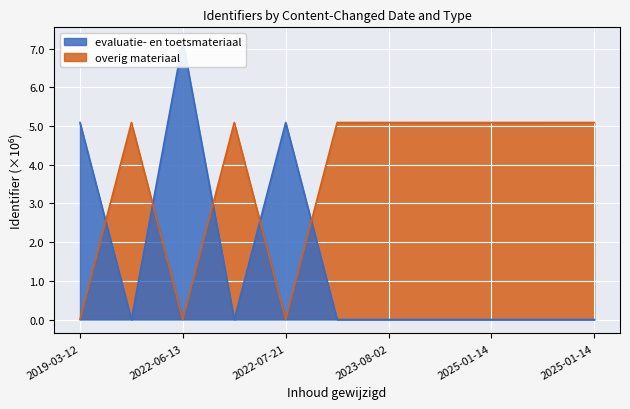

At how many categories does at least one series exceed 2?

11